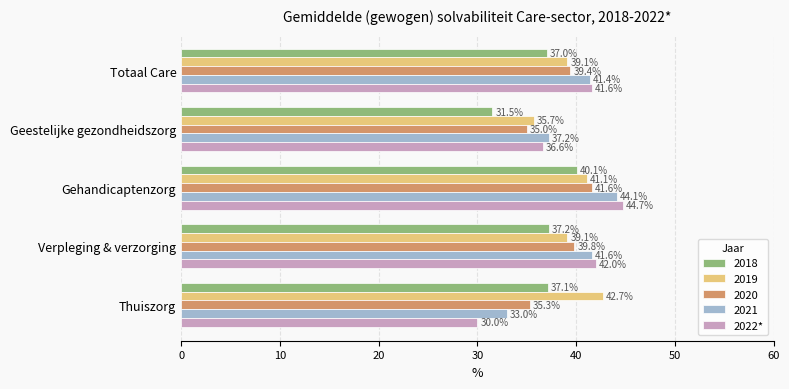

Is it true that 2020 equals 35.0 at Geestelijke gezondheidszorg?

True